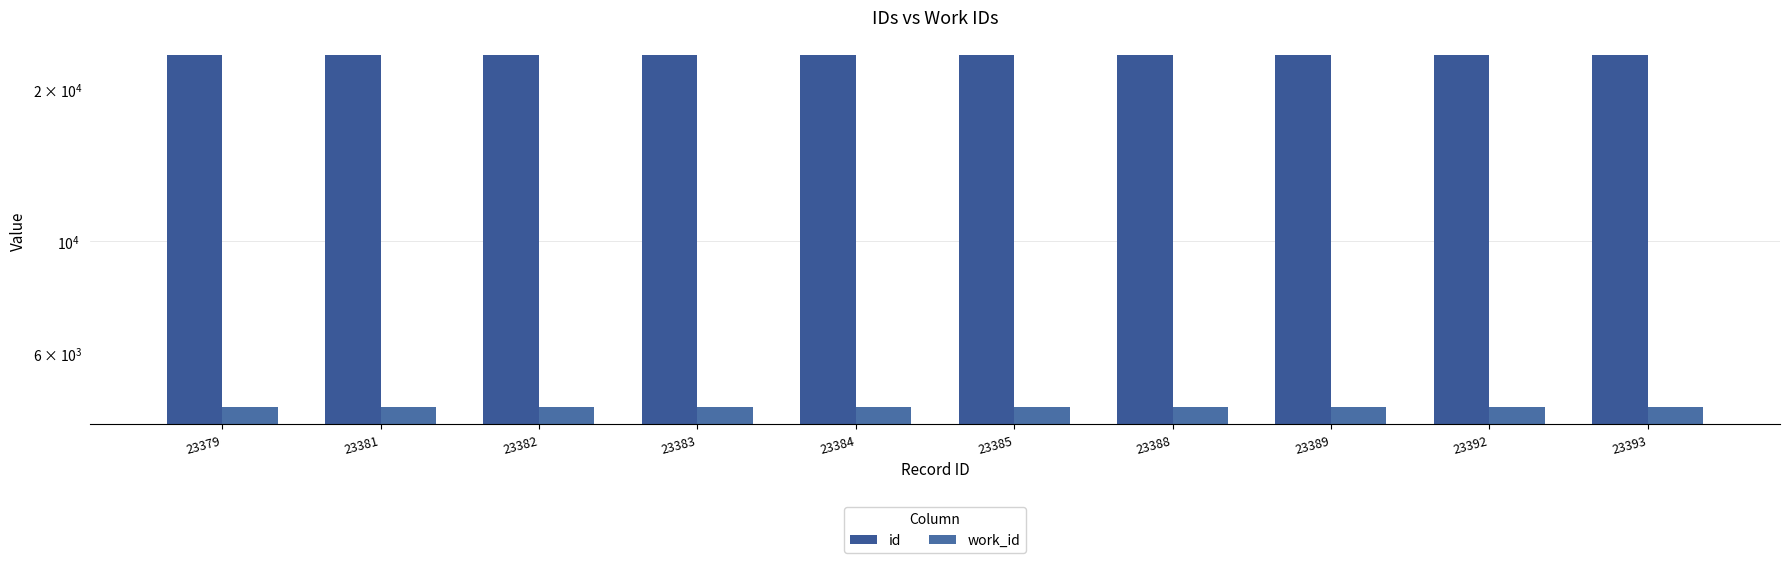

The value of id at 23385 is 10291. True or false?

False